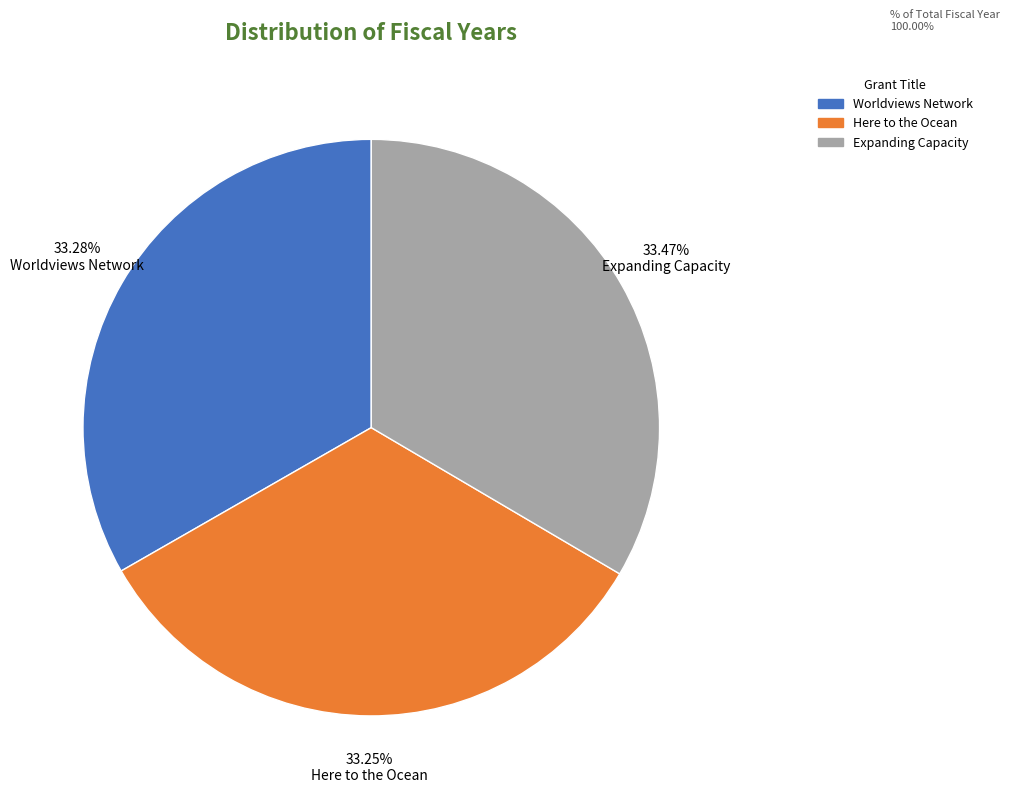

What is the ratio of the value at 33.28% Worldviews Network to the value at 33.47% Expanding Capacity?

1.0